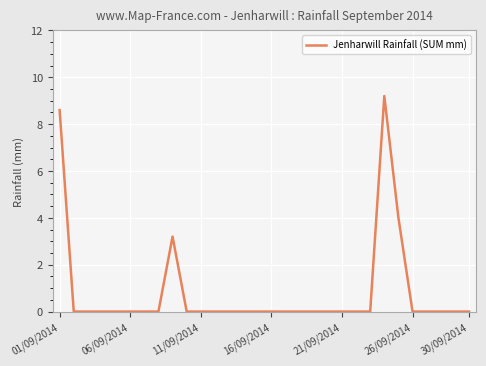

What is the difference between the second highest and second lowest values?

8.6